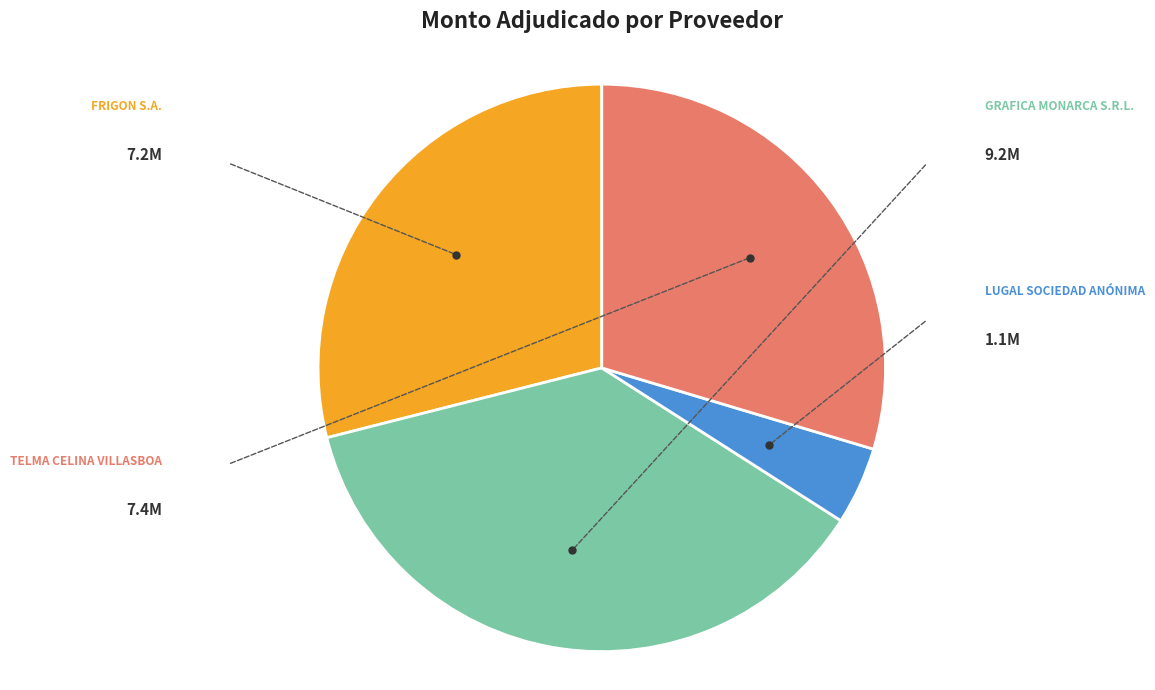

Does any single category account for the majority?

No